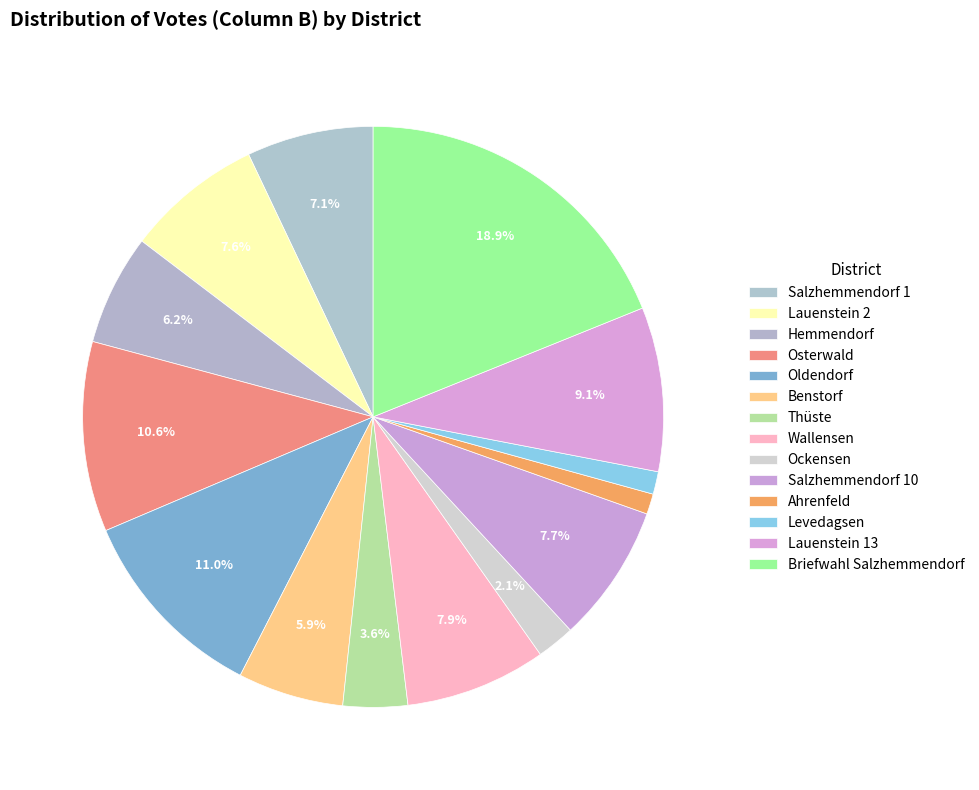

How many slices are in this pie chart?

14